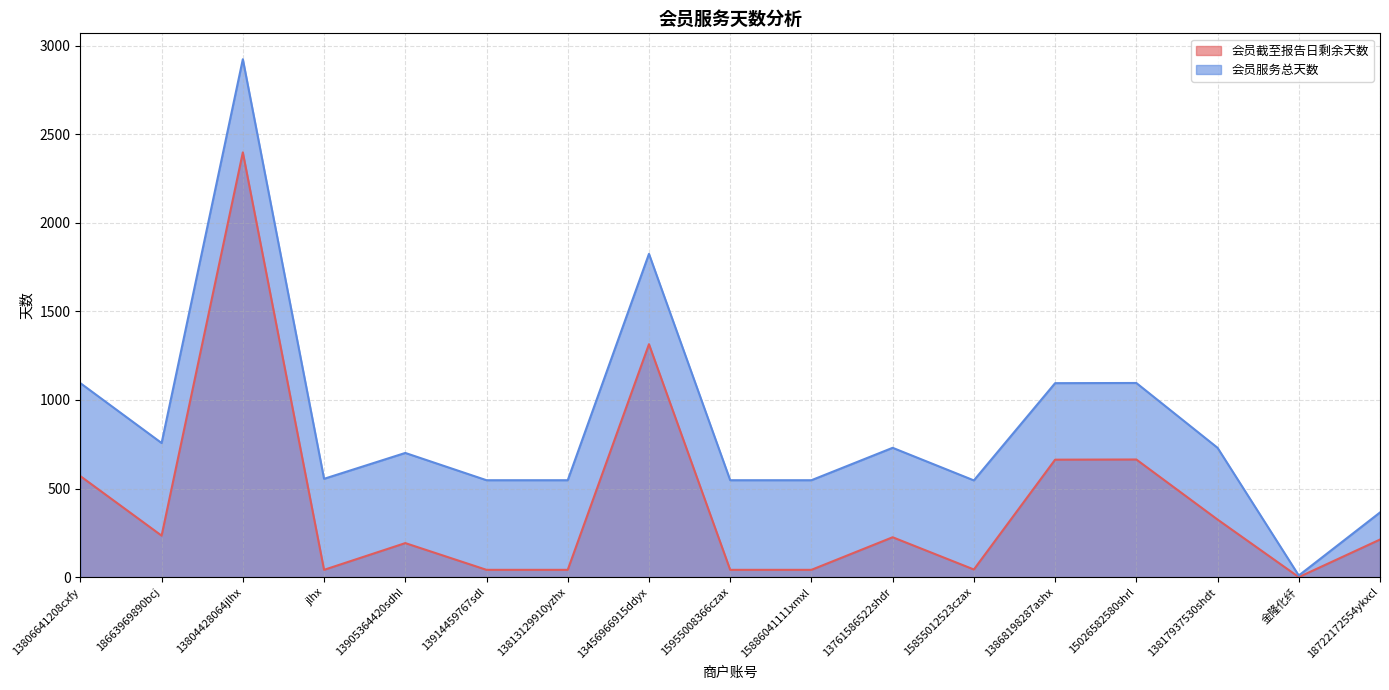

Reading left to right, extract all data points from this chart.

会员截至报告日剩余天数: 570	234	2398	41	192	41	41	1315	41	41	225	43	663	664	325	0	212
会员服务总天数: 1095	757	2924	555	701	547	547	1825	547	547	730	546	1095	1096	730	9	365